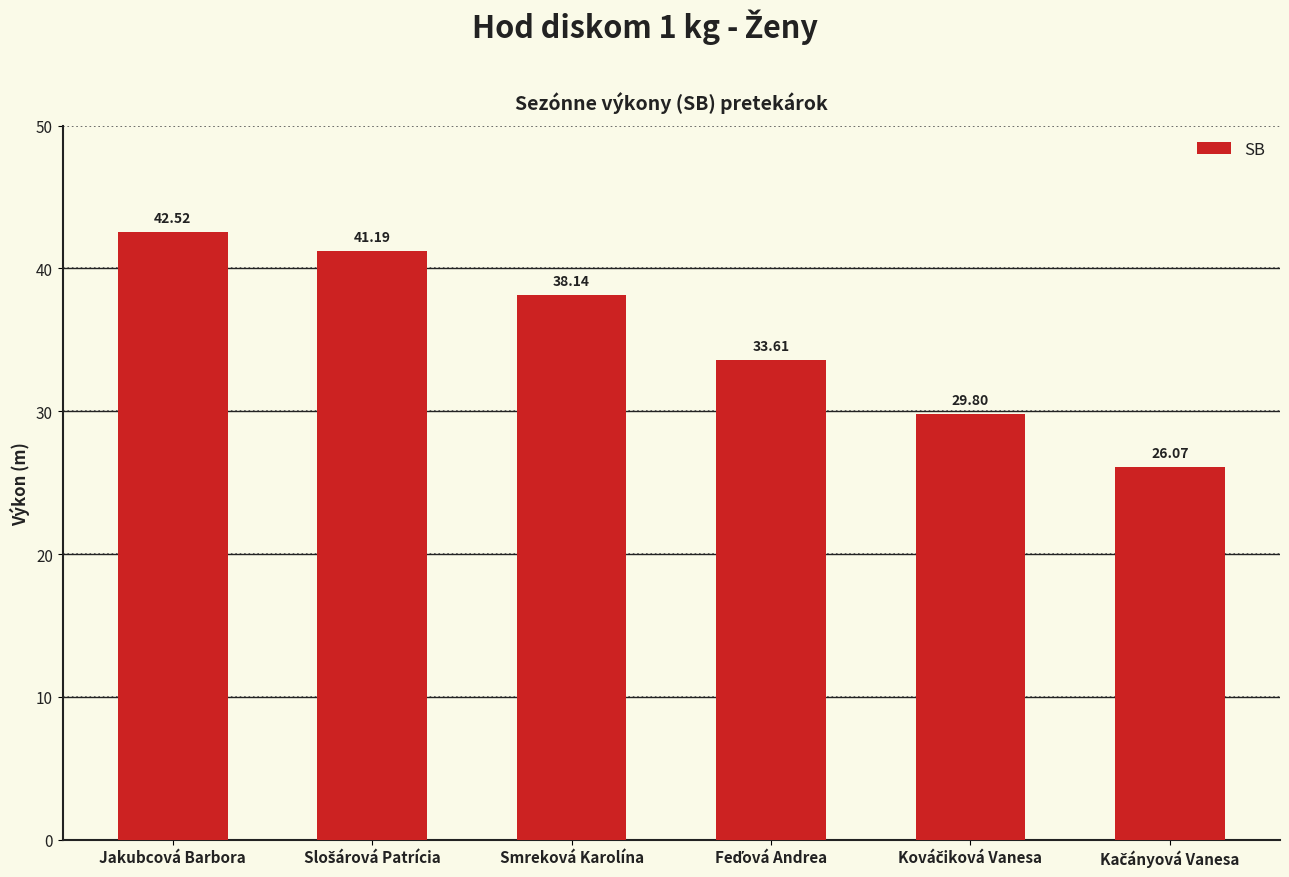

What is the difference between the second highest and second lowest values?

11.4